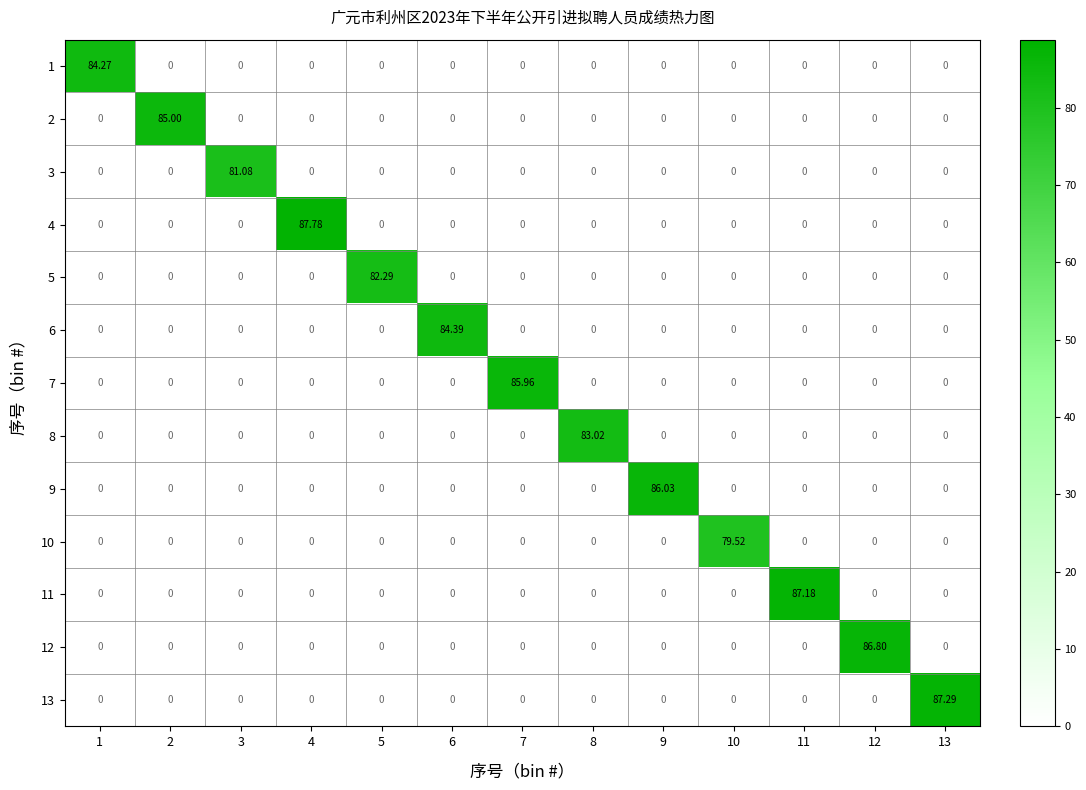

What is the total value across all series at 4?

87.8